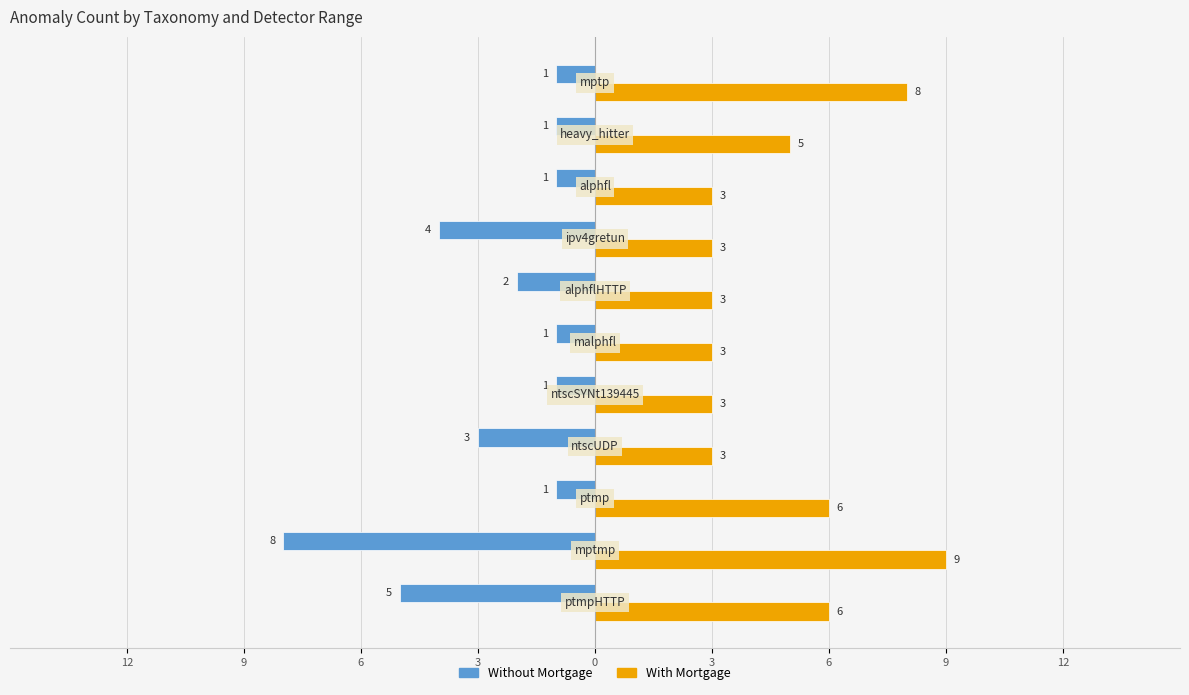

Rank the series by their average value, from highest to lowest.

With Mortgage, Without Mortgage